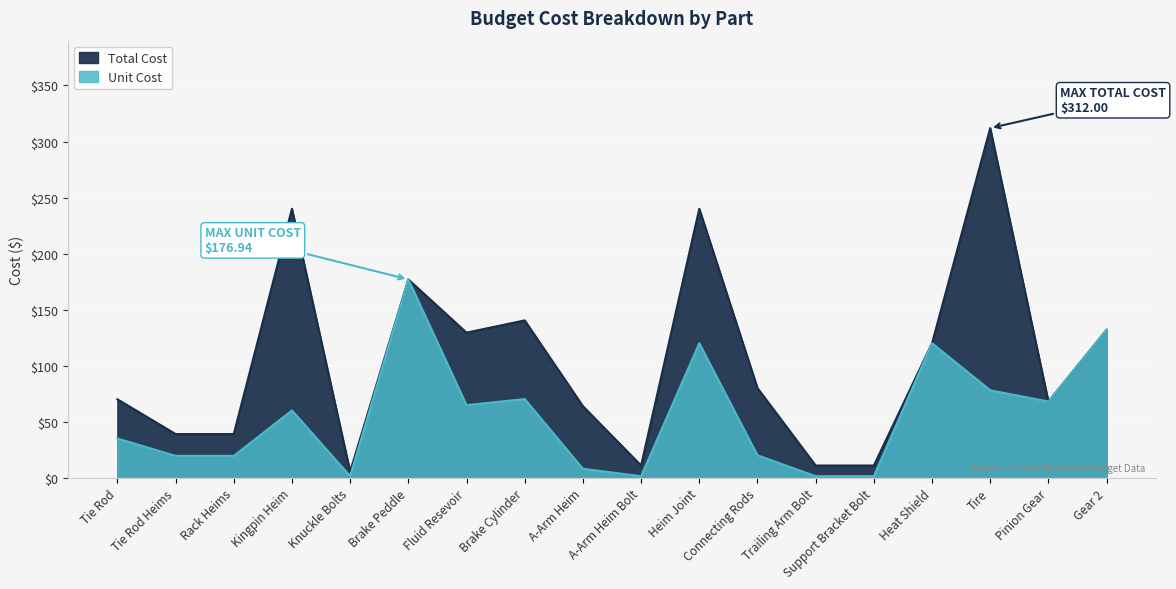

Reading left to right, extract all data points from this chart.

Total Cost: Tie Rod=70.0	Tie Rod Heims=39.0	Rack Heims=39.0	Kingpin Heim=240.0	Knuckle Bolts=5.4	Brake Peddle=176.9	Fluid Resevoir=129.5	Brake Cylinder=140.4	A-Arm Heim=63.8	A-Arm Heim Bolt=10.9	Heim Joint=240.0	Connecting Rods=80.0	Trailing Arm Bolt=10.9	Support Bracket Bolt=10.9	Heat Shield=120.0	Tire=312.0	Pinion Gear=68.0	Gear 2=132.0
Unit Cost: Tie Rod=35.0	Tie Rod Heims=19.5	Rack Heims=19.5	Kingpin Heim=60.0	Knuckle Bolts=1.4	Brake Peddle=176.9	Fluid Resevoir=64.7	Brake Cylinder=70.2	A-Arm Heim=8.0	A-Arm Heim Bolt=1.4	Heim Joint=120.0	Connecting Rods=20.0	Trailing Arm Bolt=1.4	Support Bracket Bolt=1.4	Heat Shield=120.0	Tire=78.0	Pinion Gear=68.0	Gear 2=132.0